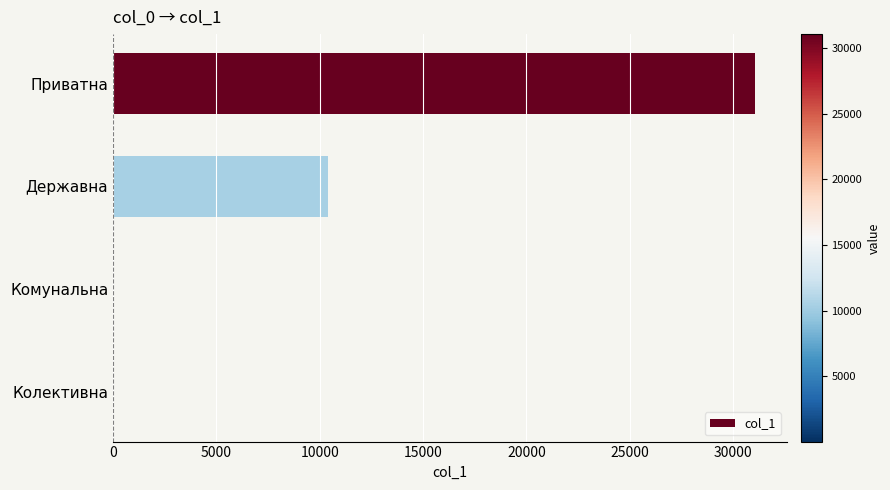

The chart shows a value of 3409.0 at Державна. True or false?

False